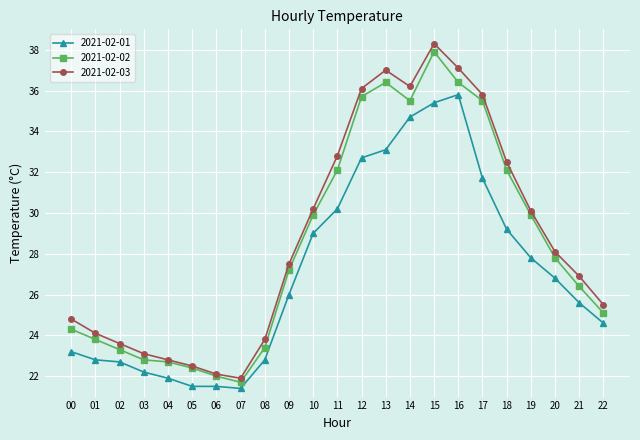

At which category is the sum across all series the highest?

15